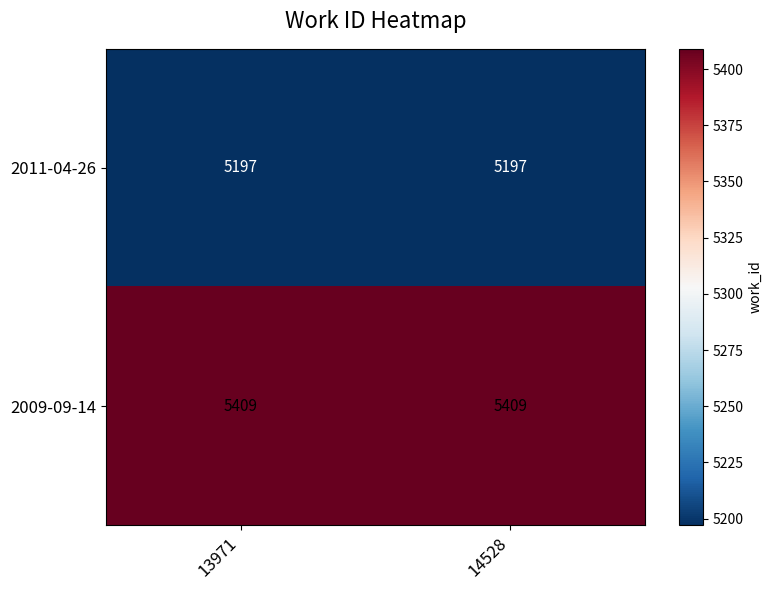

Reading left to right, extract all data points from this chart.

2011-04-26: 13971=5197	14528=5197
2009-09-14: 13971=5409	14528=5409